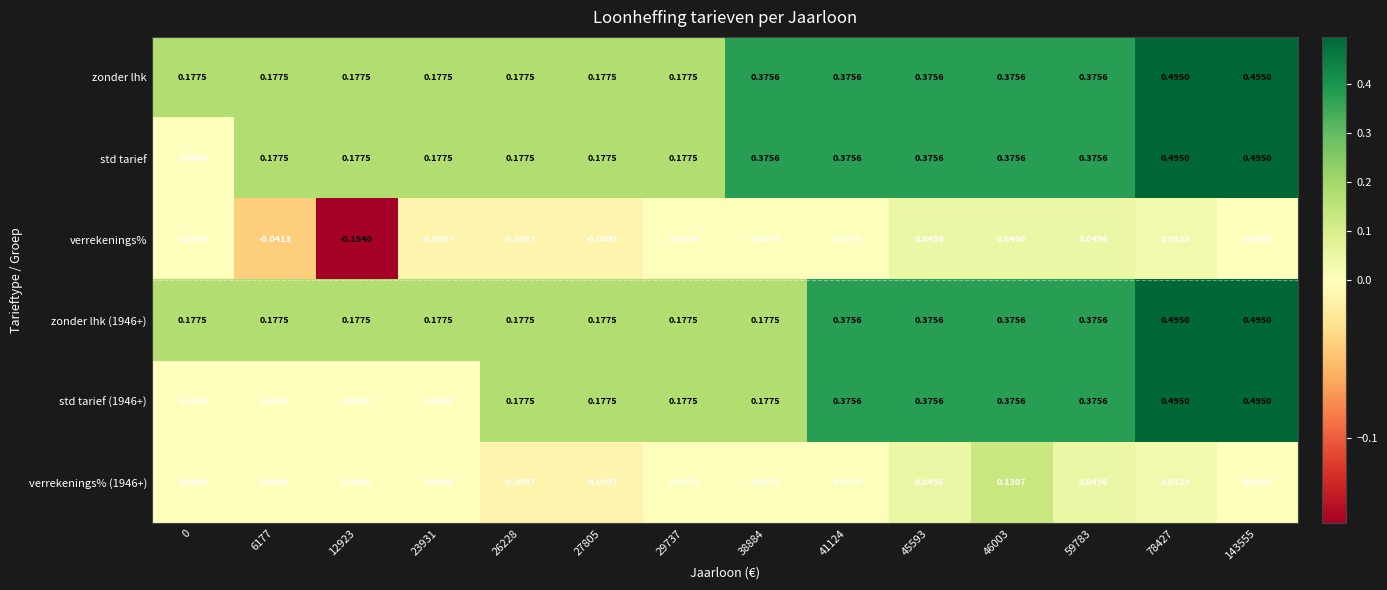

Count the number of categories in the chart.

14